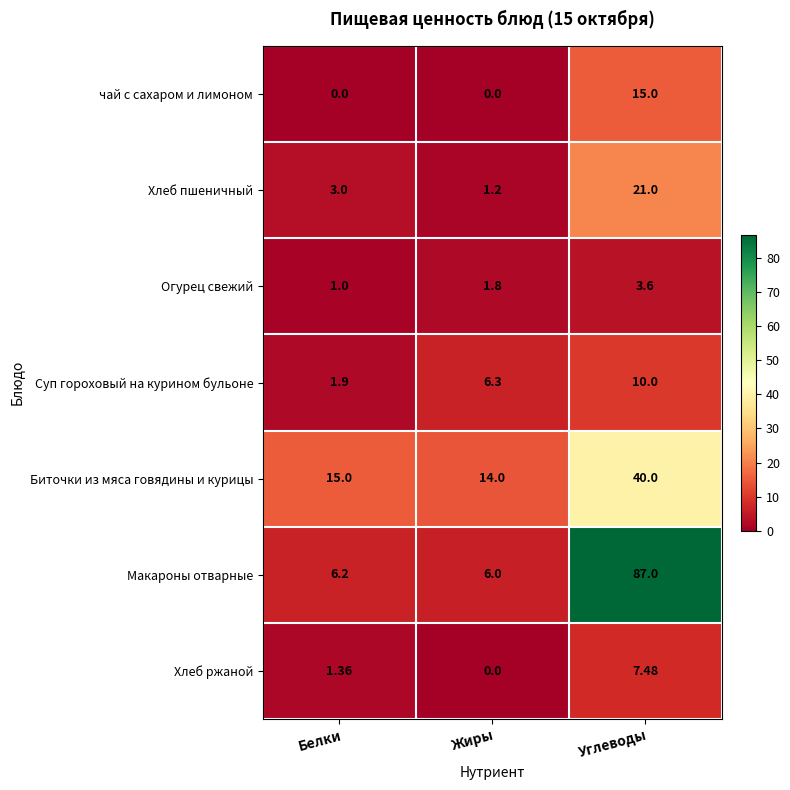

What is the spread (max minus min) of values at Белки?

15.0